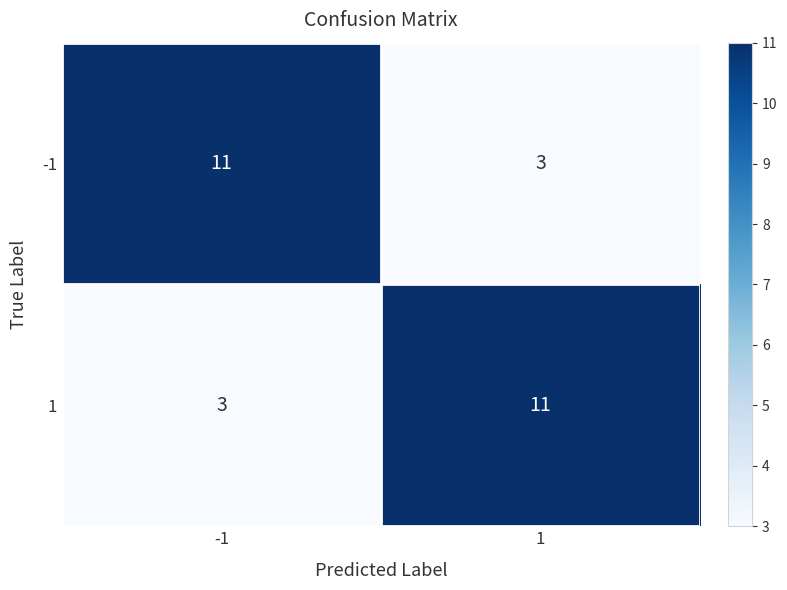

What is the spread (max minus min) of values at -1?

8